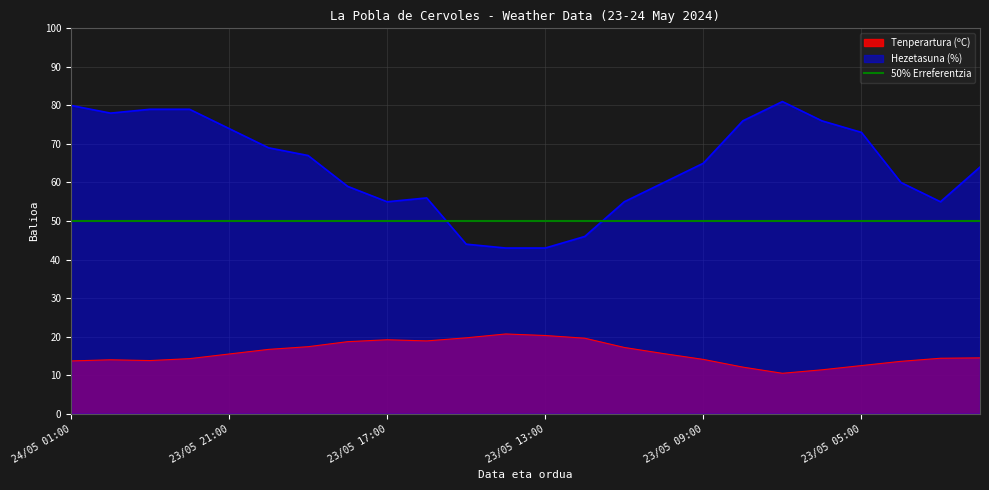

What is the label of the 2nd point from the right?

23/05 03:00